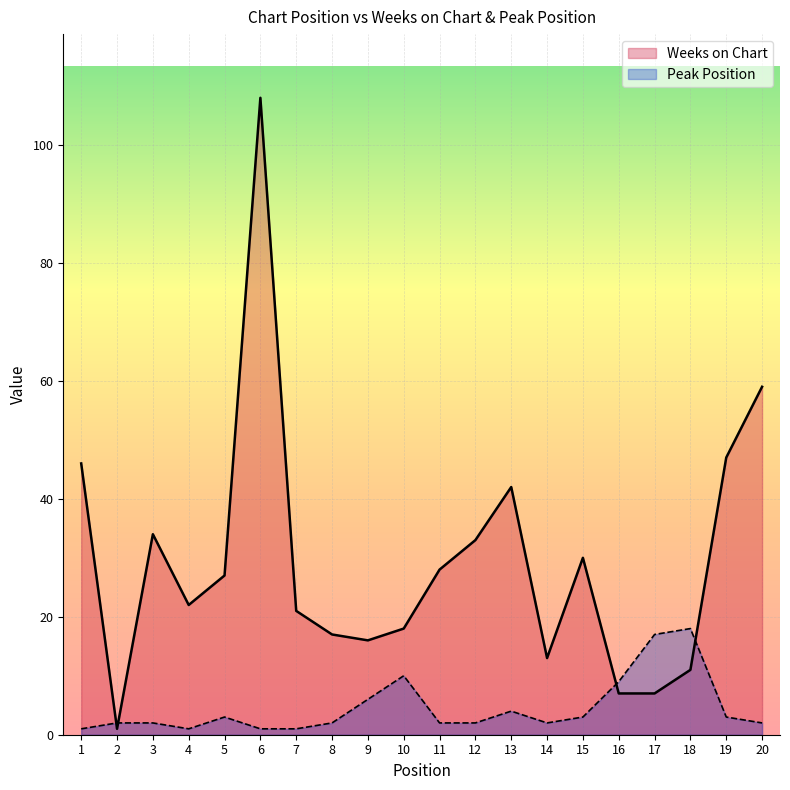

After their last crossing, which series has the higher values: Peak Position or Weeks on Chart?

Weeks on Chart